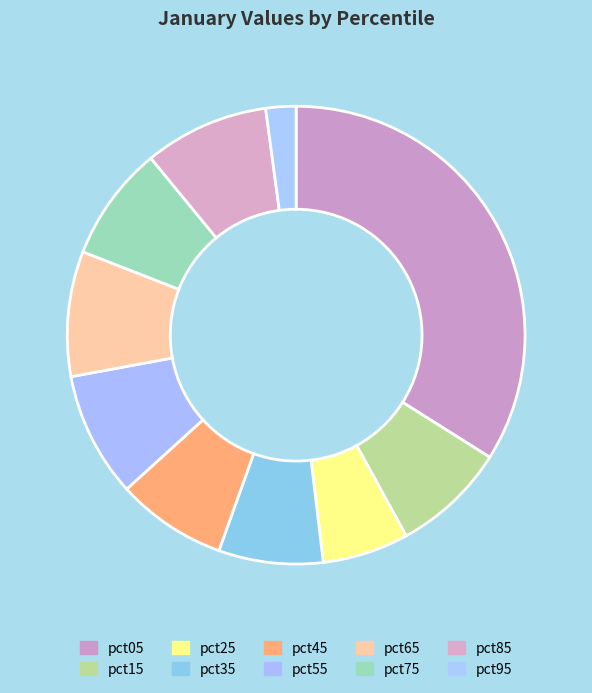

Does any single category account for the majority?

No